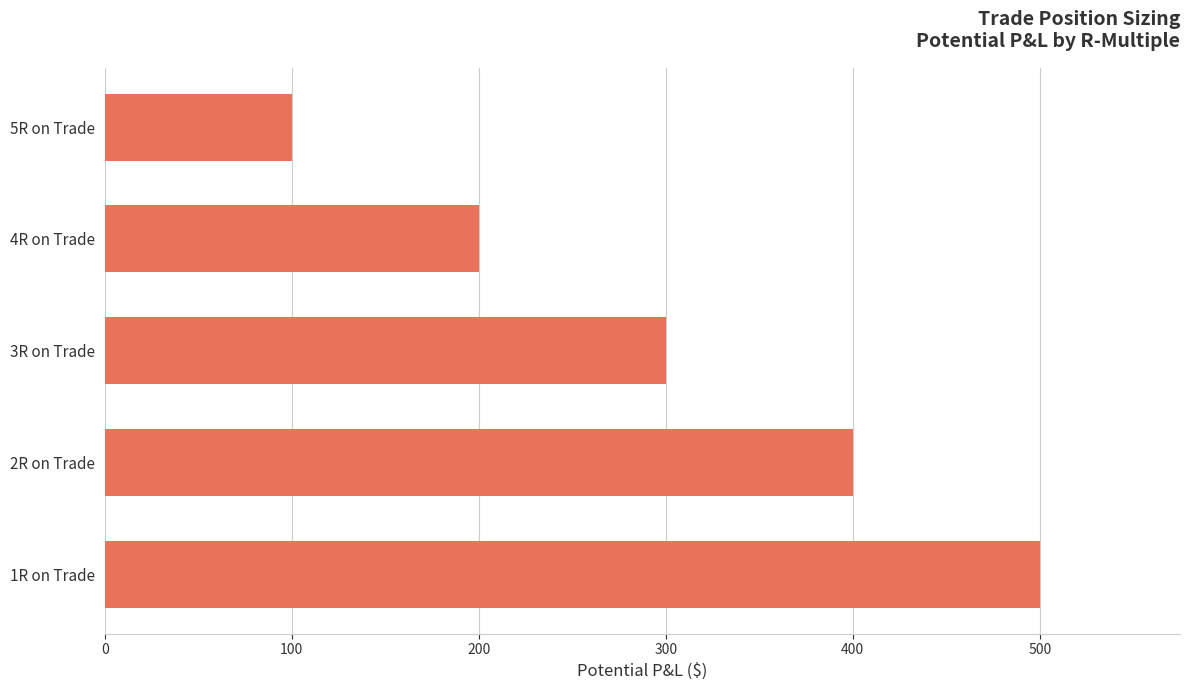

How many categories are shown in the chart?

5